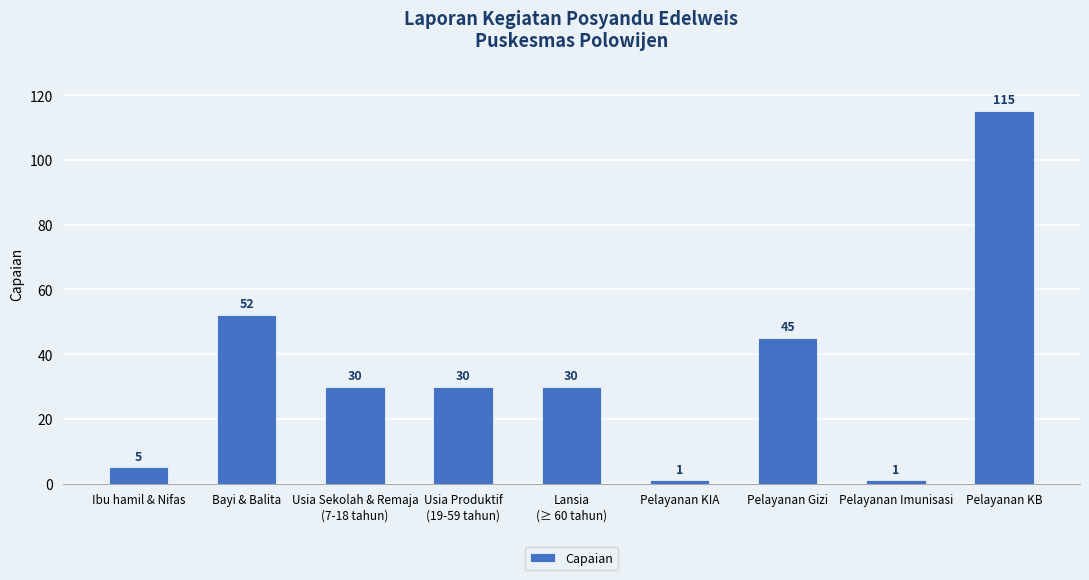

What is the approximate value at Pelayanan KIA?

1